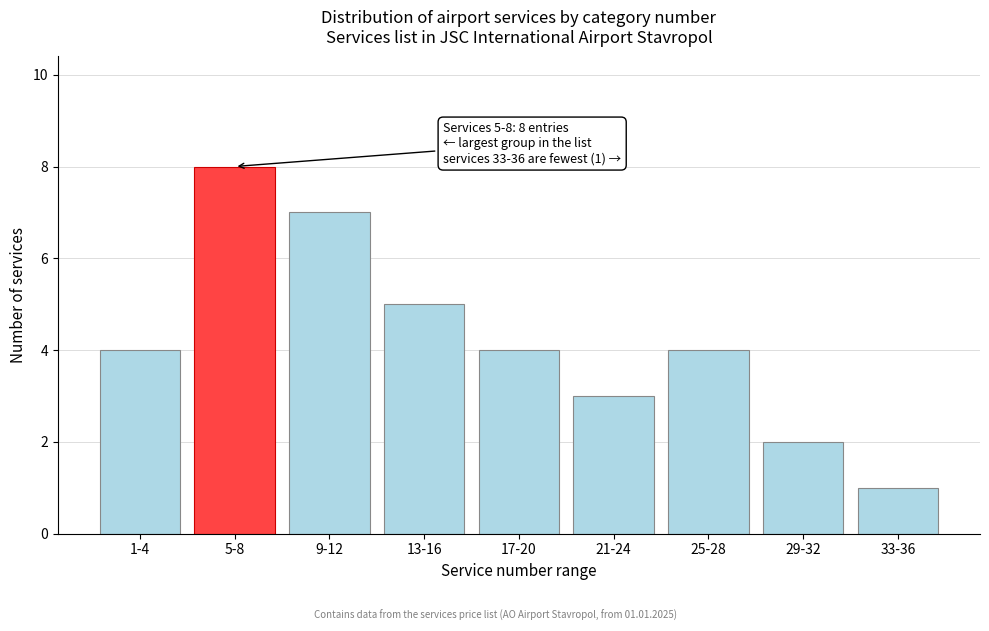

Reading left to right, what are all the values shown in this chart?

4	8	7	5	4	3	4	2	1